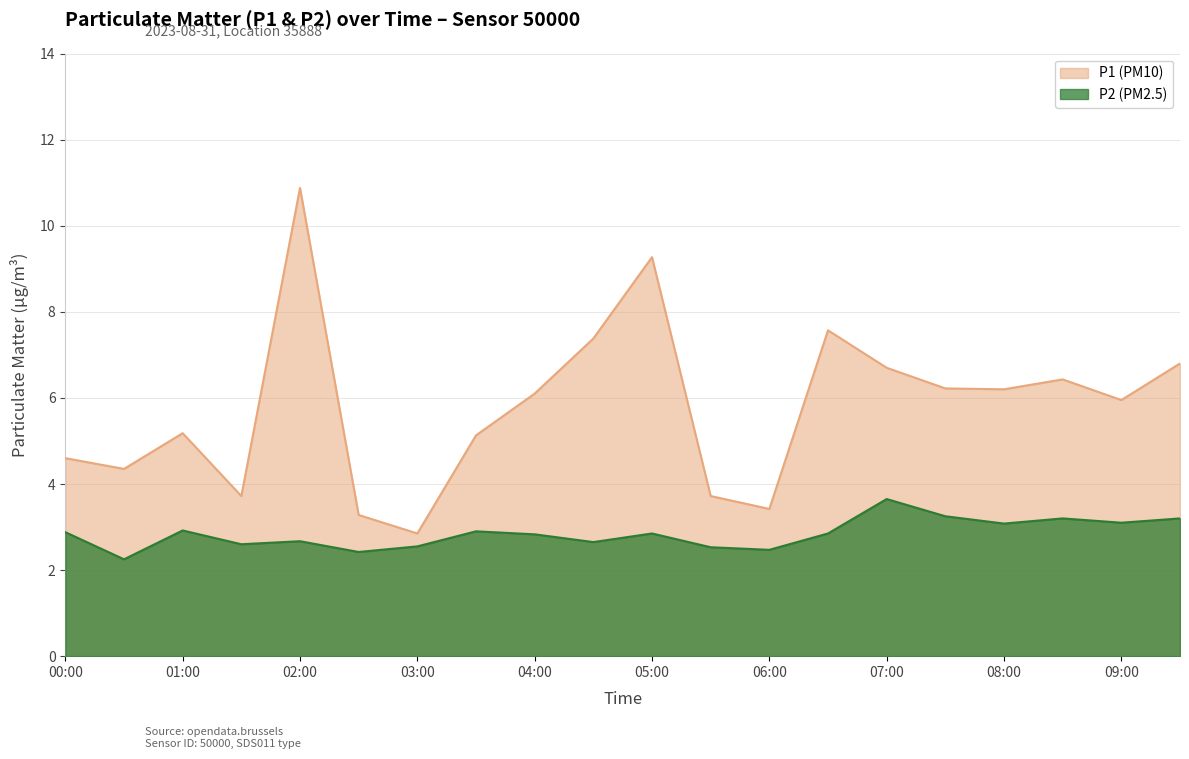

Rank the categories by P2 value from lowest to highest.

00:30, 02:30, 06:00, 05:30, 03:00, 01:30, 04:30, 02:00, 04:00, 05:00, 06:30, 00:00, 03:30, 01:00, 08:00, 09:00, 08:30, 09:30, 07:30, 07:00